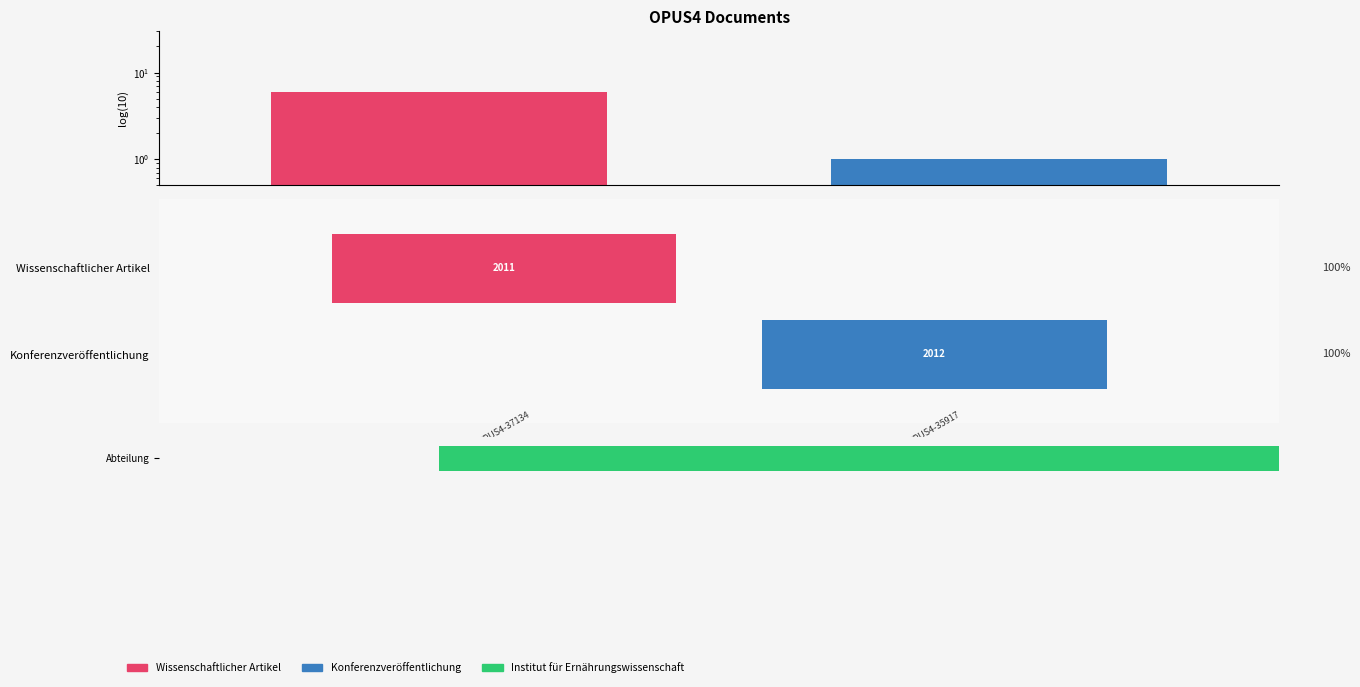

At 0, list the series in order from largest to smallest.

Wissenschaftlicher Artikel, Konferenzveröffentlichung